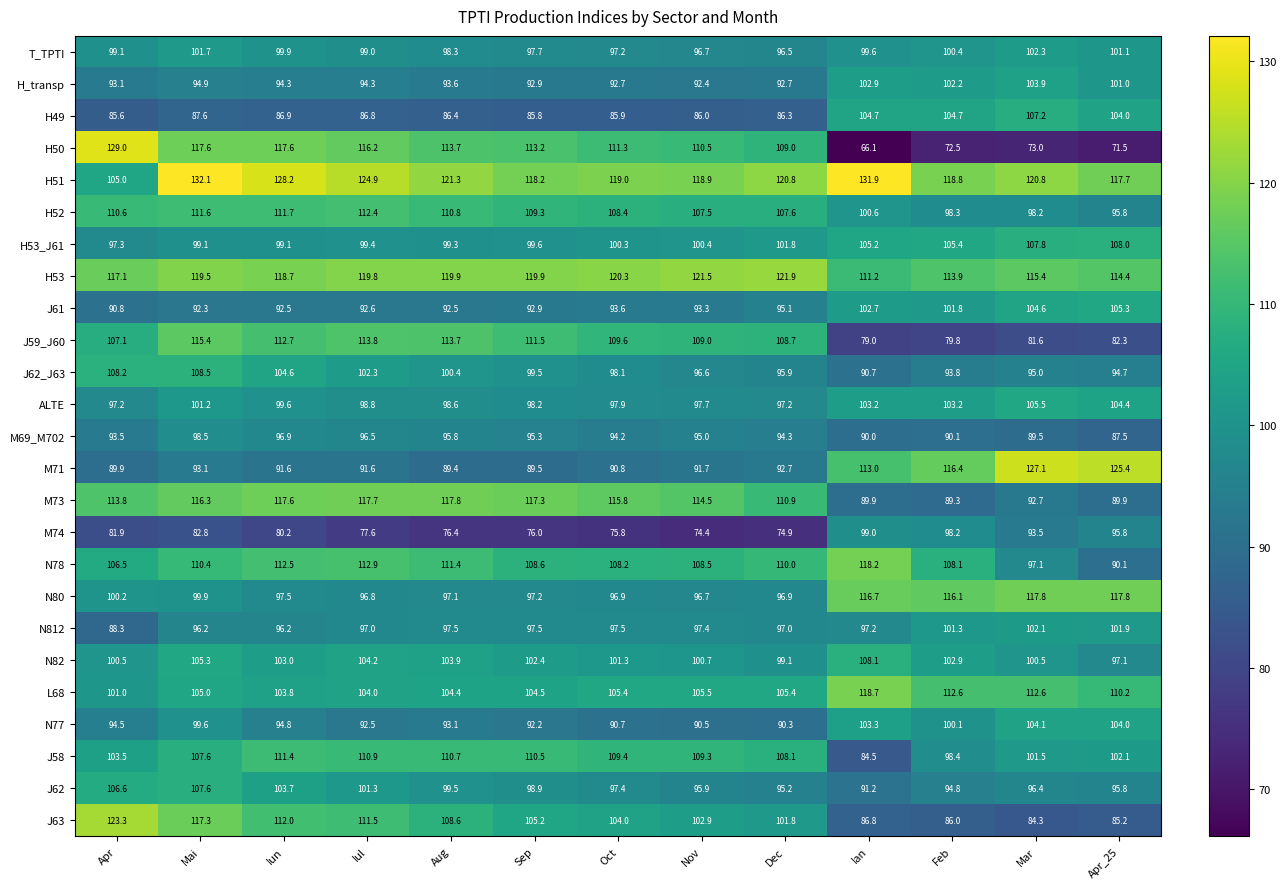

What is the greatest value displayed?

132.1